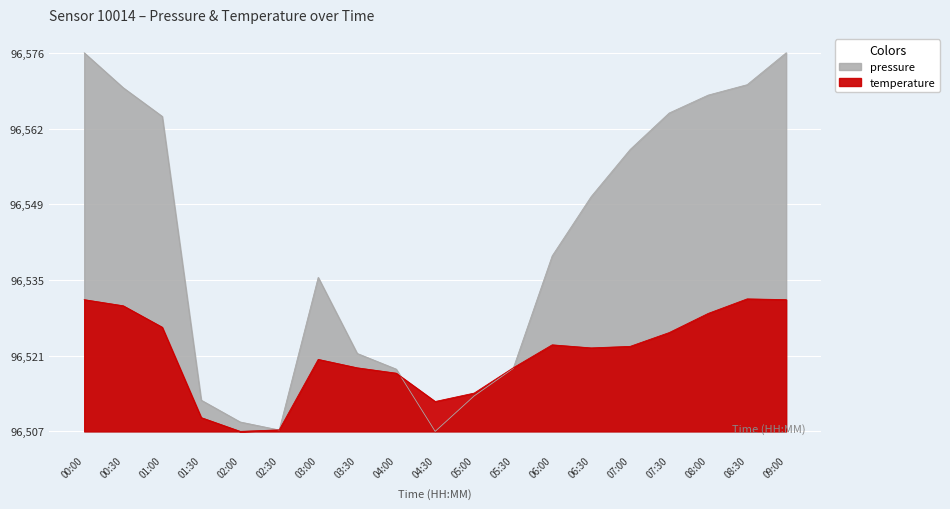

What position from the left is 02:30?

6